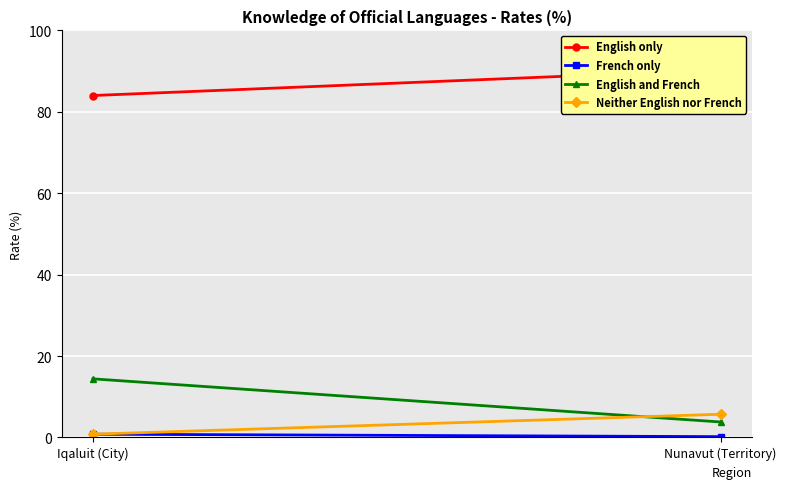

At how many categories does at least one series exceed 27?

2